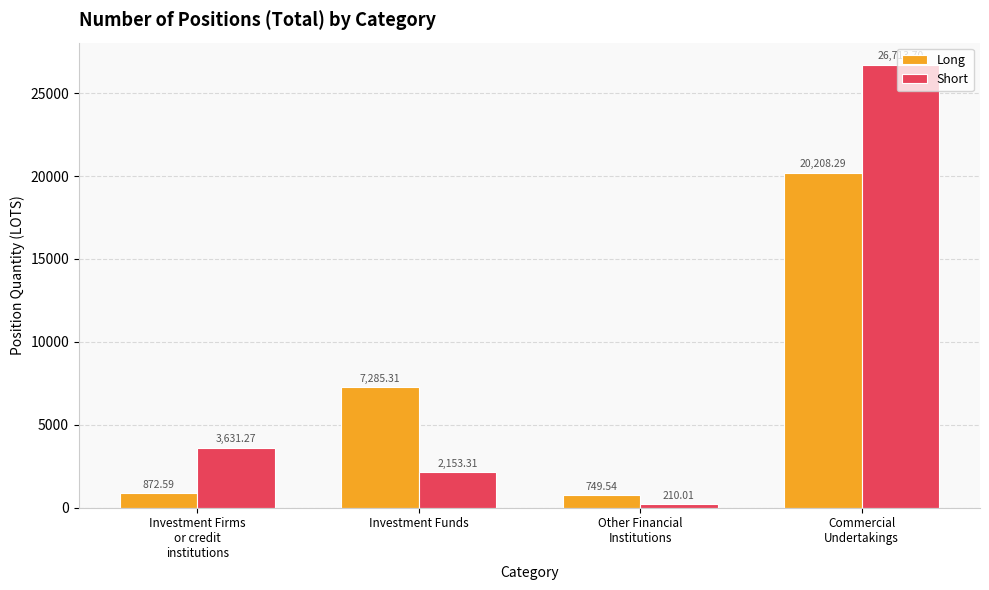

What position from the left is Other Financial
Institutions?

3